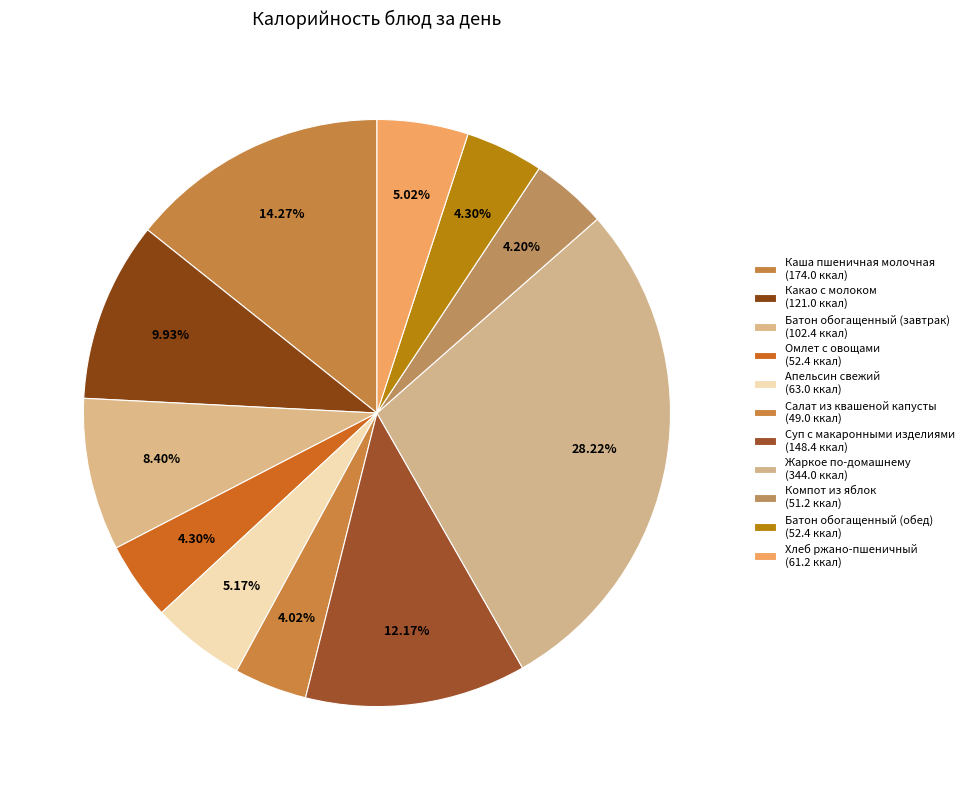

Rank the categories by value from highest to lowest.

Жаркое по-домашнему, Каша пшеничная молочная, Суп с макаронными изделиями, Какао с молоком, Батон обогащенный (завтрак), Апельсин свежий, Хлеб ржано-пшеничный, Омлет с овощами, Батон обогащенный (обед), Компот из яблок, Салат из квашеной капусты